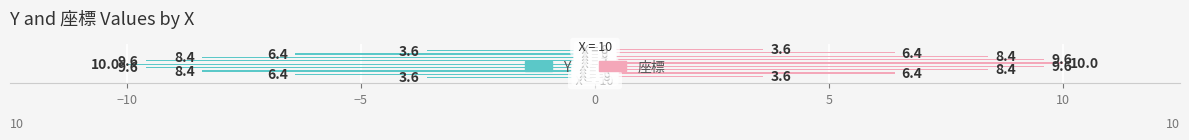

What is the greatest value displayed?

10.0